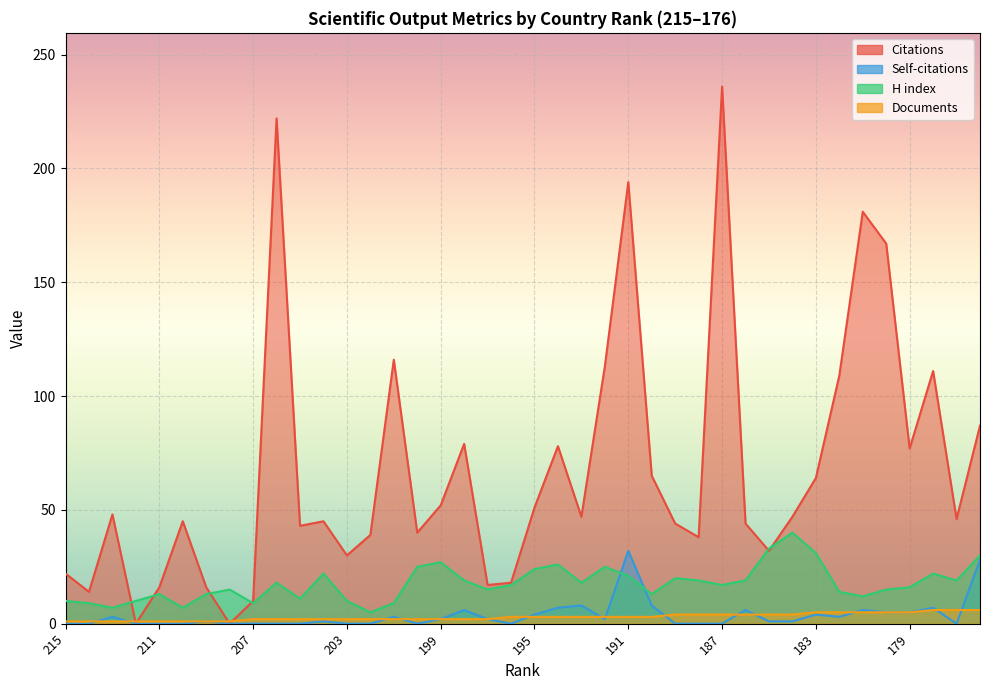

What is the difference between the highest and lowest values at 178?

105